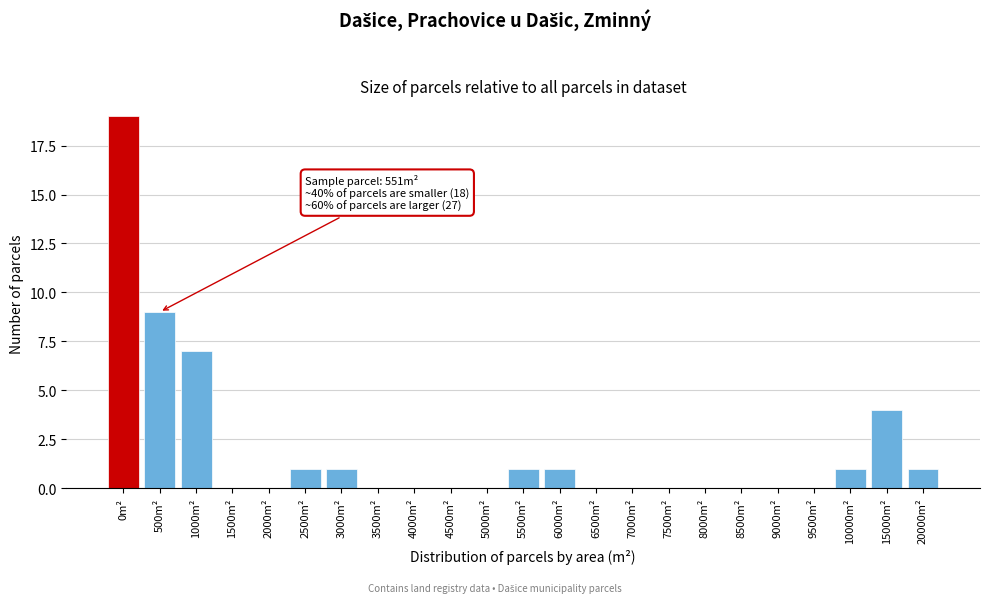

Reading left to right, what are all the values shown in this chart?

0m²=19	500m²=9	1000m²=7	1500m²=0	2000m²=0	2500m²=1	3000m²=1	3500m²=0	4000m²=0	4500m²=0	5000m²=0	5500m²=1	6000m²=1	6500m²=0	7000m²=0	7500m²=0	8000m²=0	8500m²=0	9000m²=0	9500m²=0	10000m²=1	15000m²=4	20000m²=1